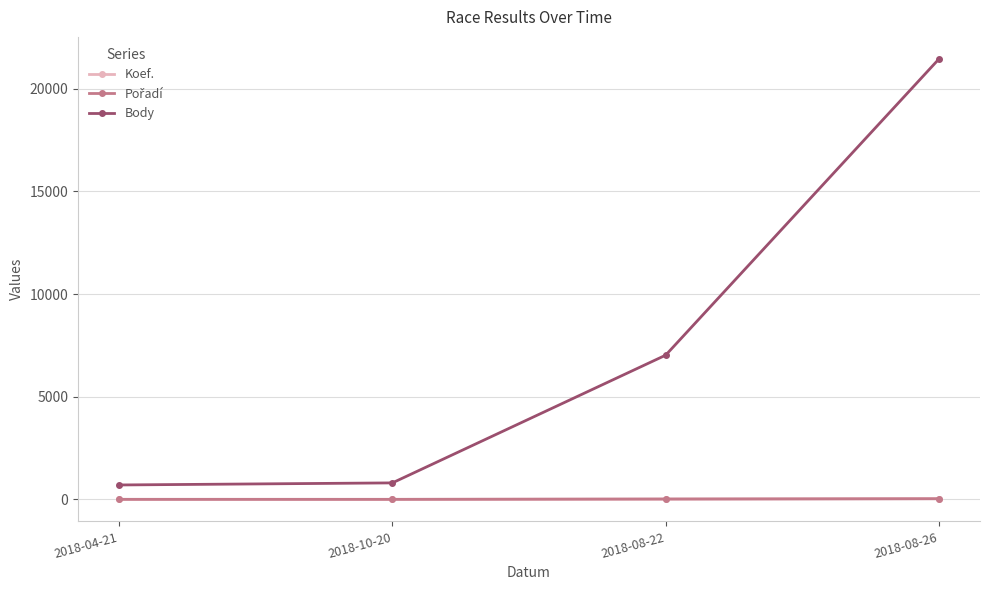

True or false: Body and Koef. intersect in this chart.

False